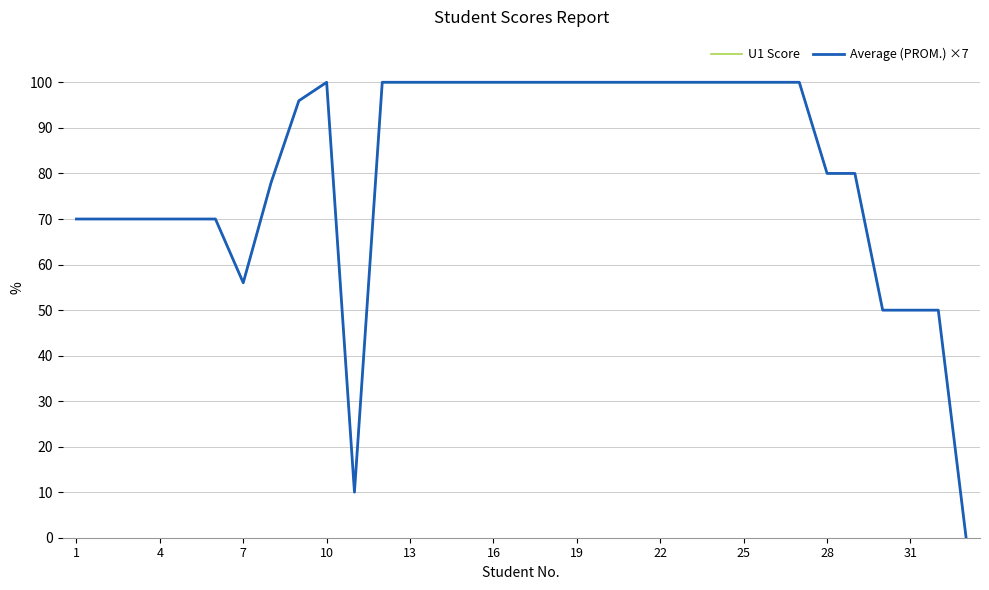

What is the greatest value displayed?

100.0